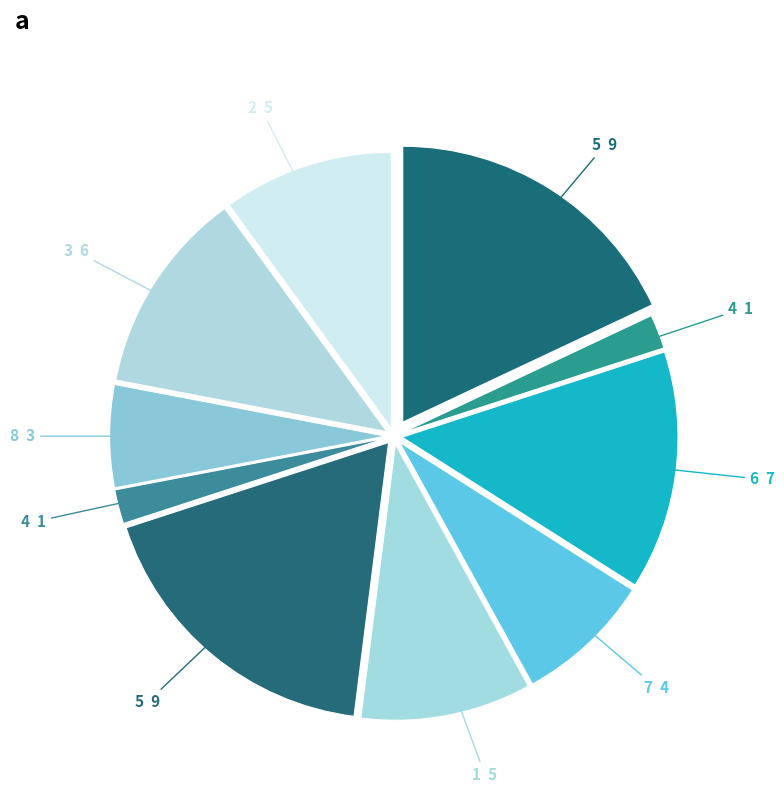

How many slices are in this pie chart?

10